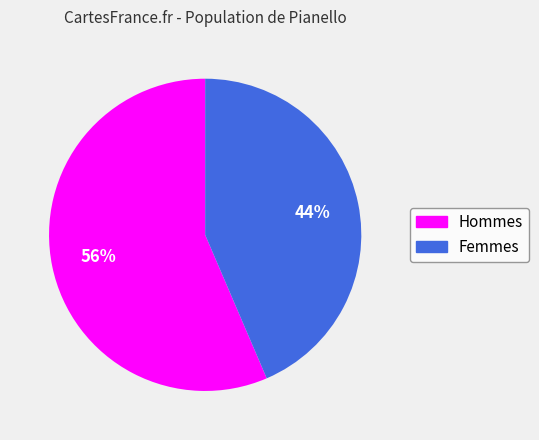

The Hommes slice represents 67% of the pie. True or false?

False